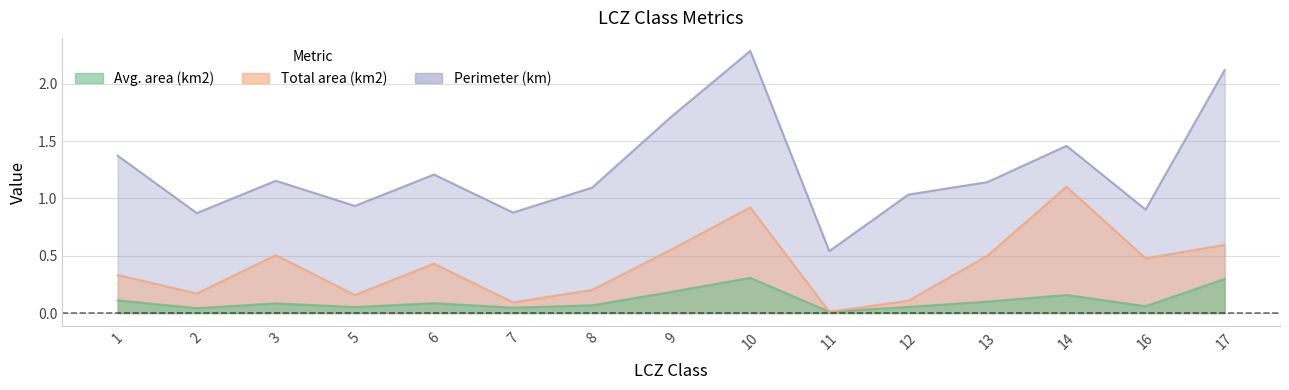

True or false: Perimeter (km) has more than 1 points higher than both neighbors.

True